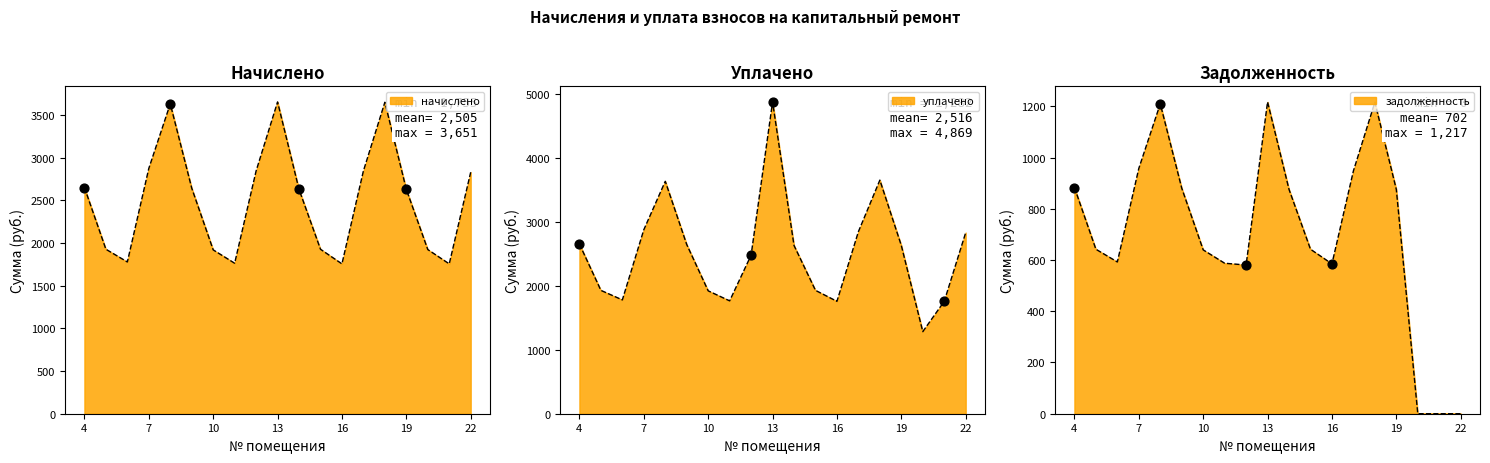

Which series reaches the maximum Y coordinate?

уплачено